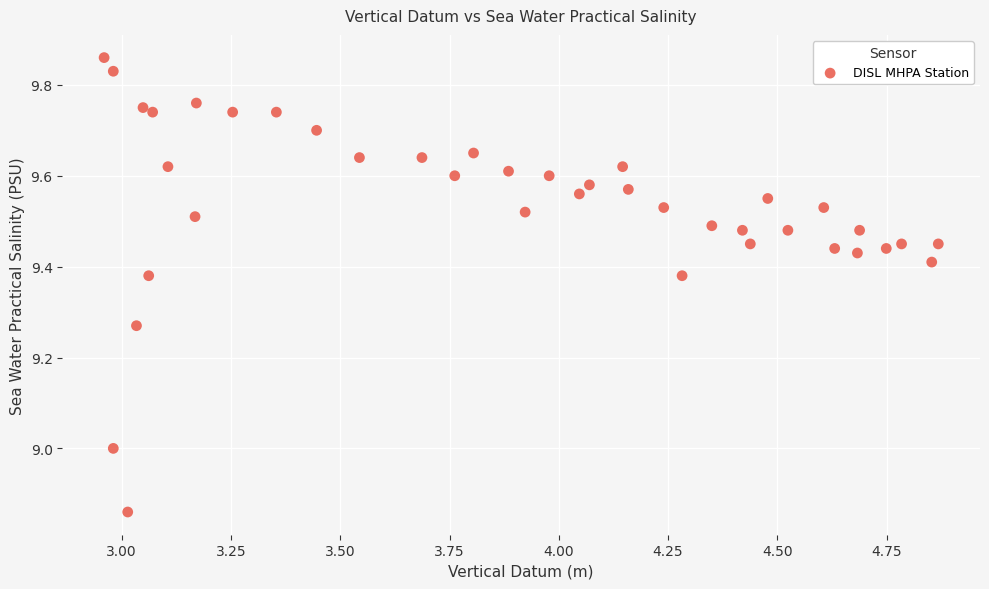

What is the range of X values (max minus min)?

1.9